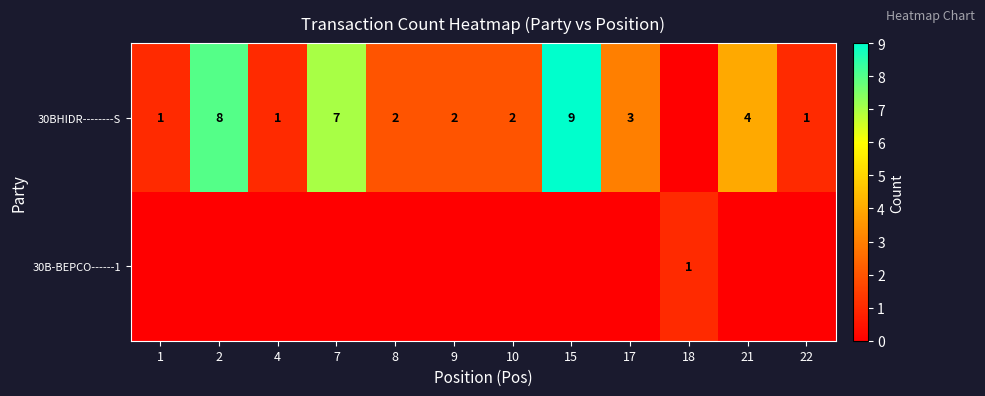

What is the difference between the 30BHIDR--------S values at 2 and 7?

1